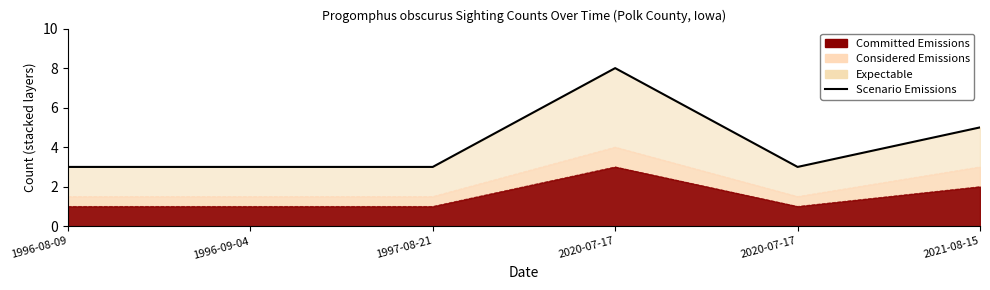

Where is the first local maximum?

2020-07-17